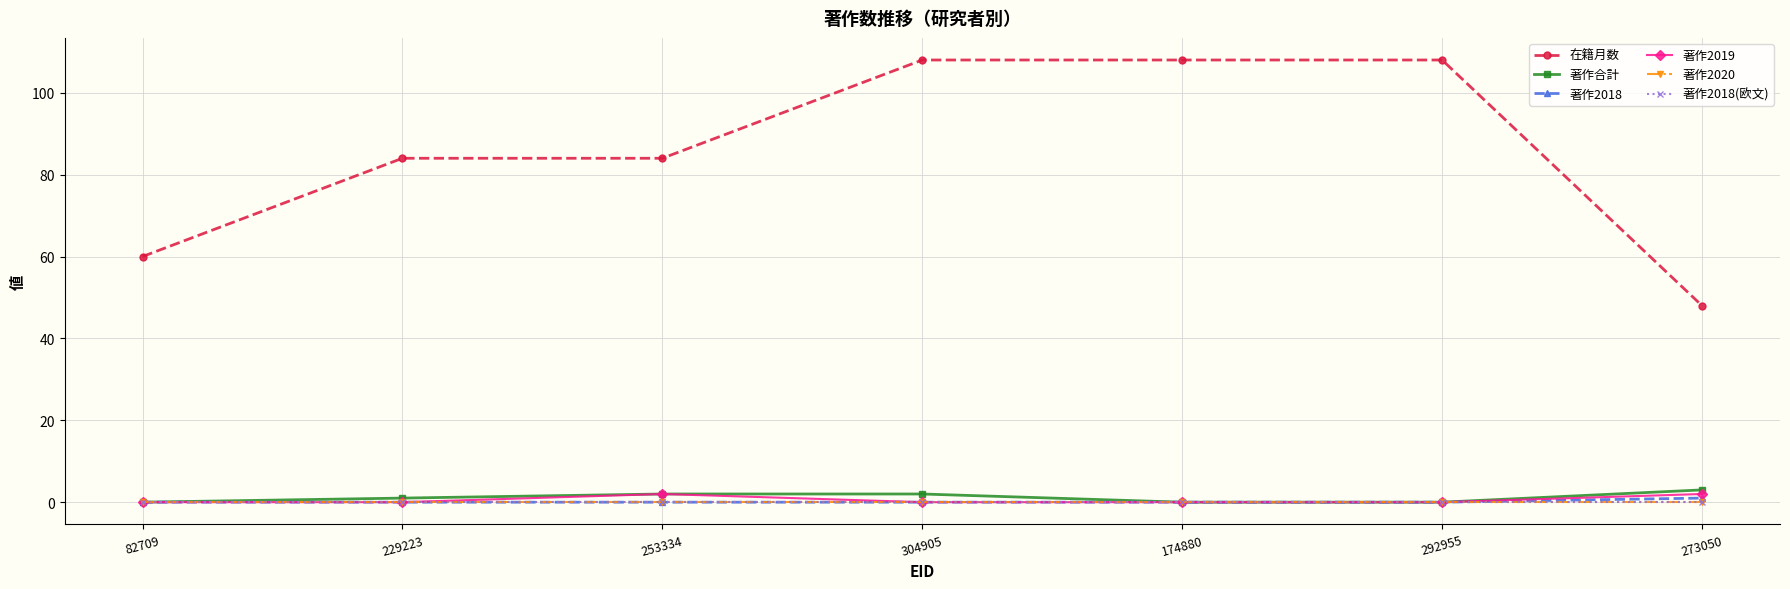

Does the chart have visible grid lines?

Yes